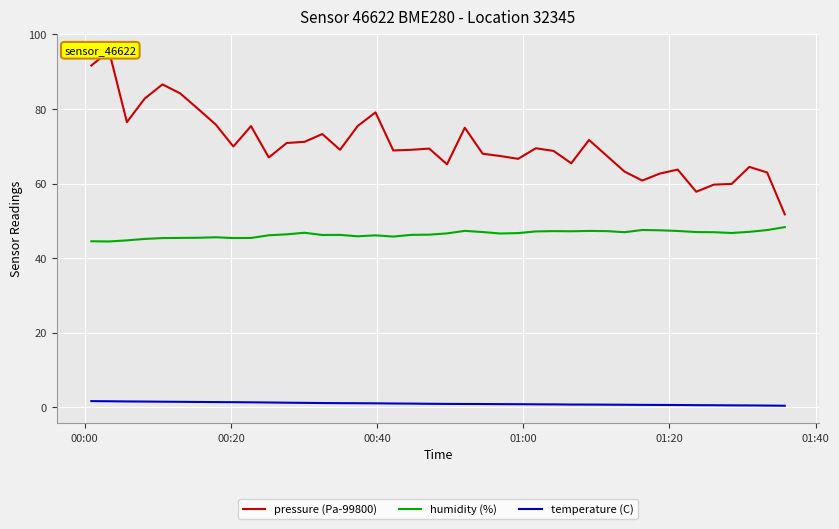

List the series in order of their peak value, lowest first.

temperature (C), humidity (%), pressure (Pa-99800)